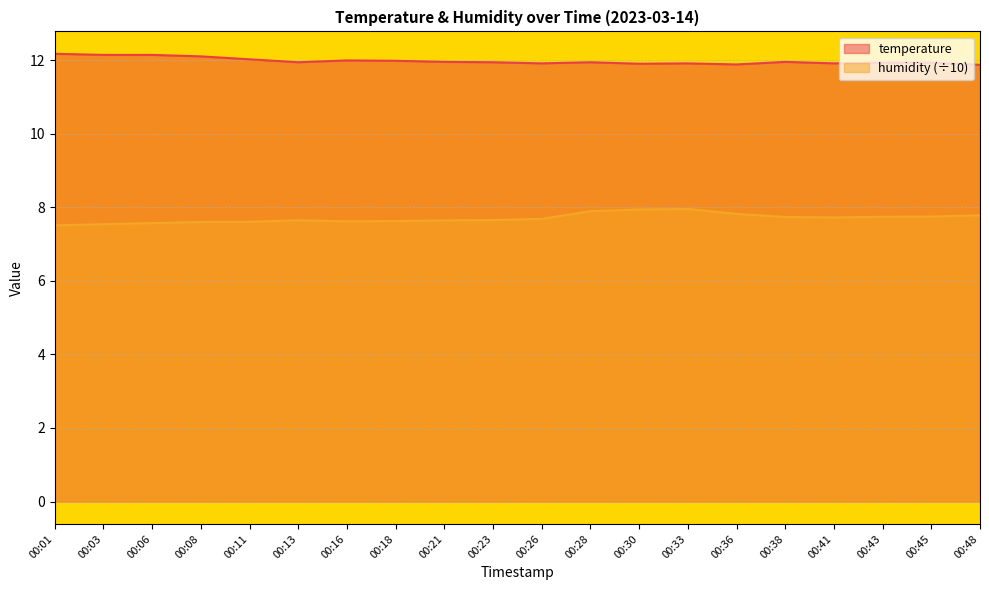

What value does the humidity series have at 00:21?

7.6